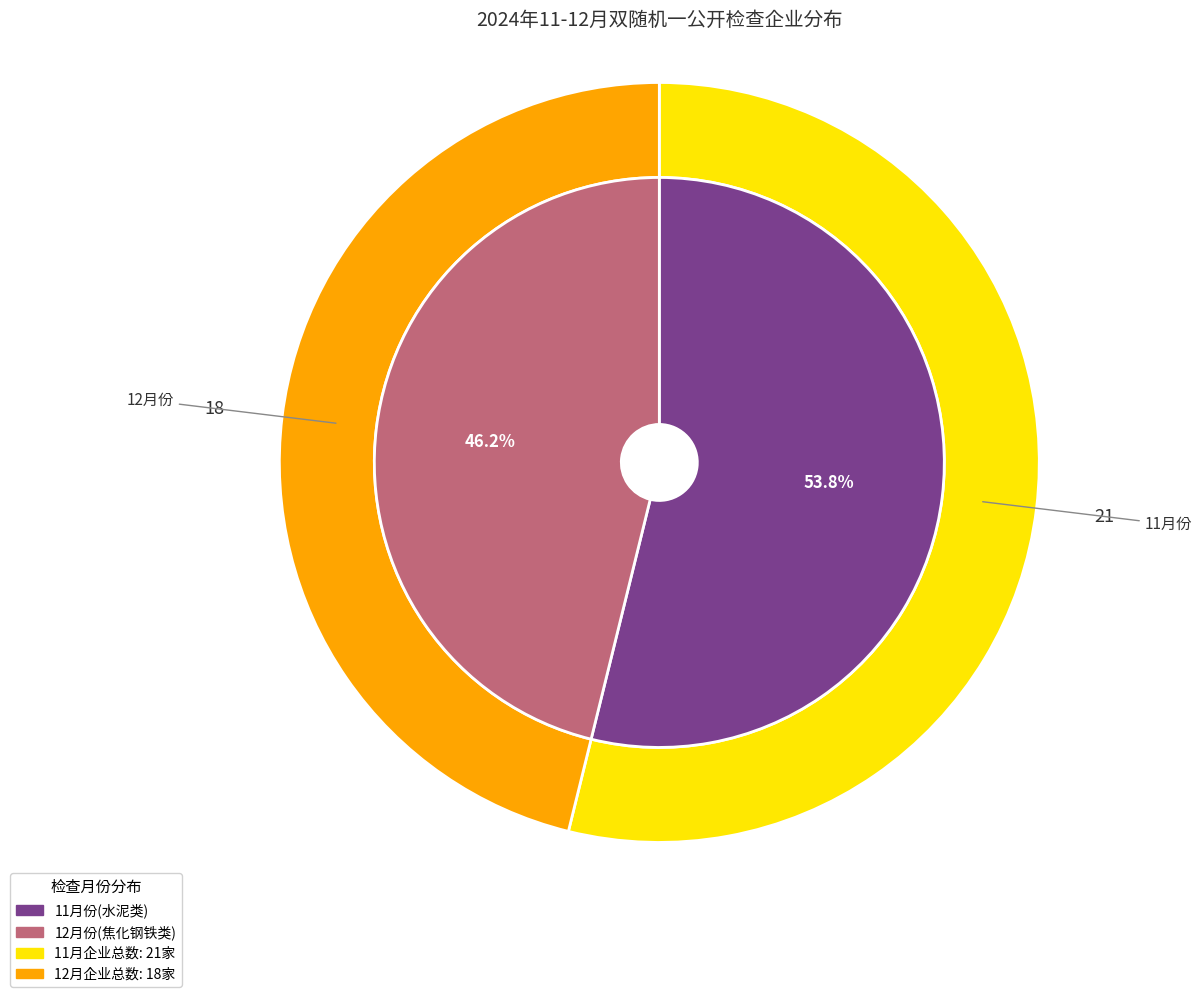

What percentage is the 11月份 slice, to the nearest percent?

54%